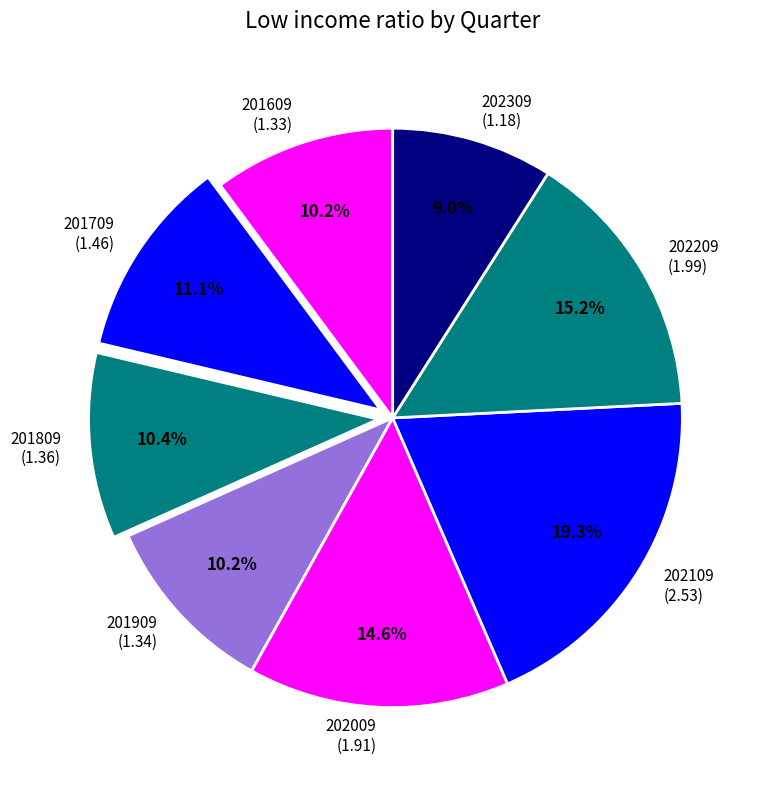

Count the number of slices in the pie.

8